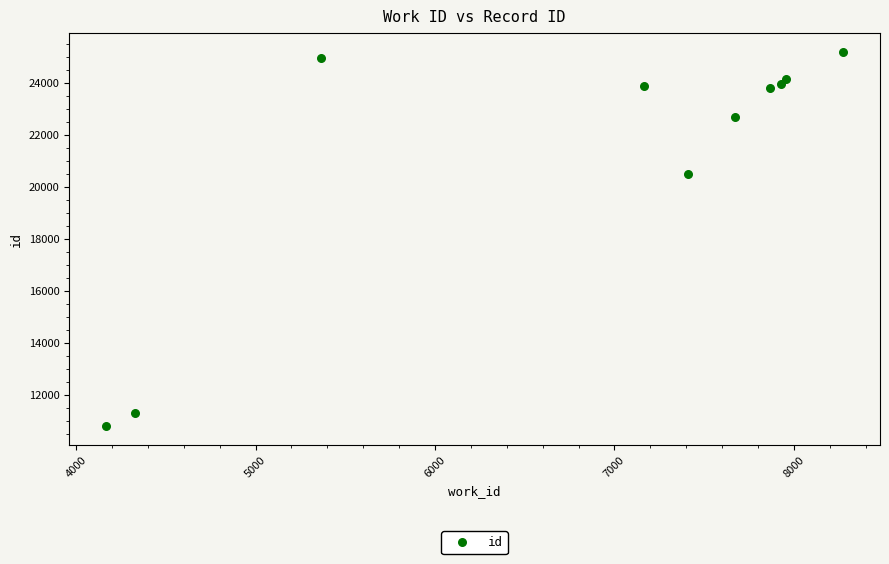

What Y value in the scatter plot is closest to 17990?

20476